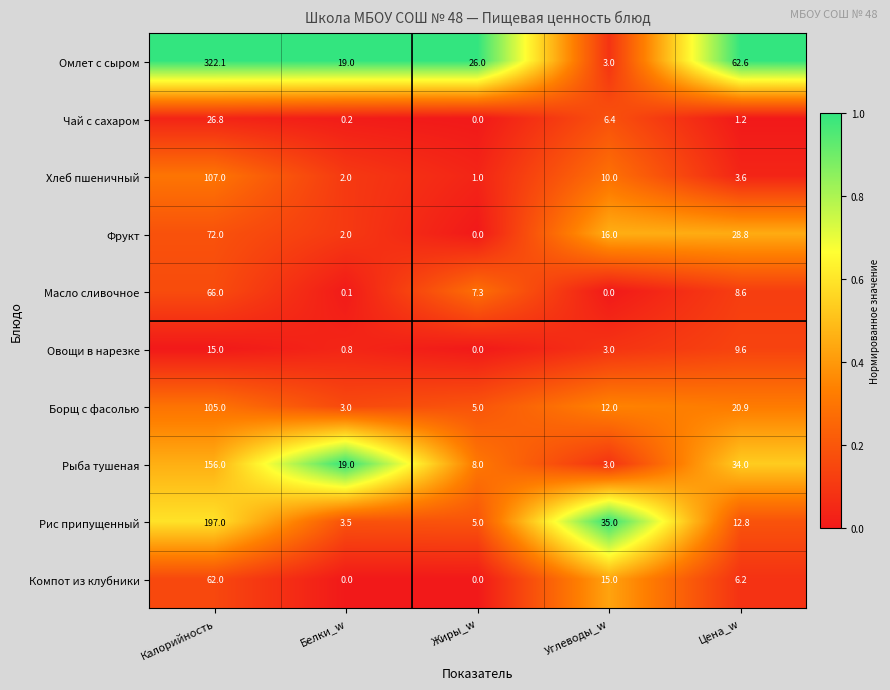

What is the greatest value displayed?

322.1